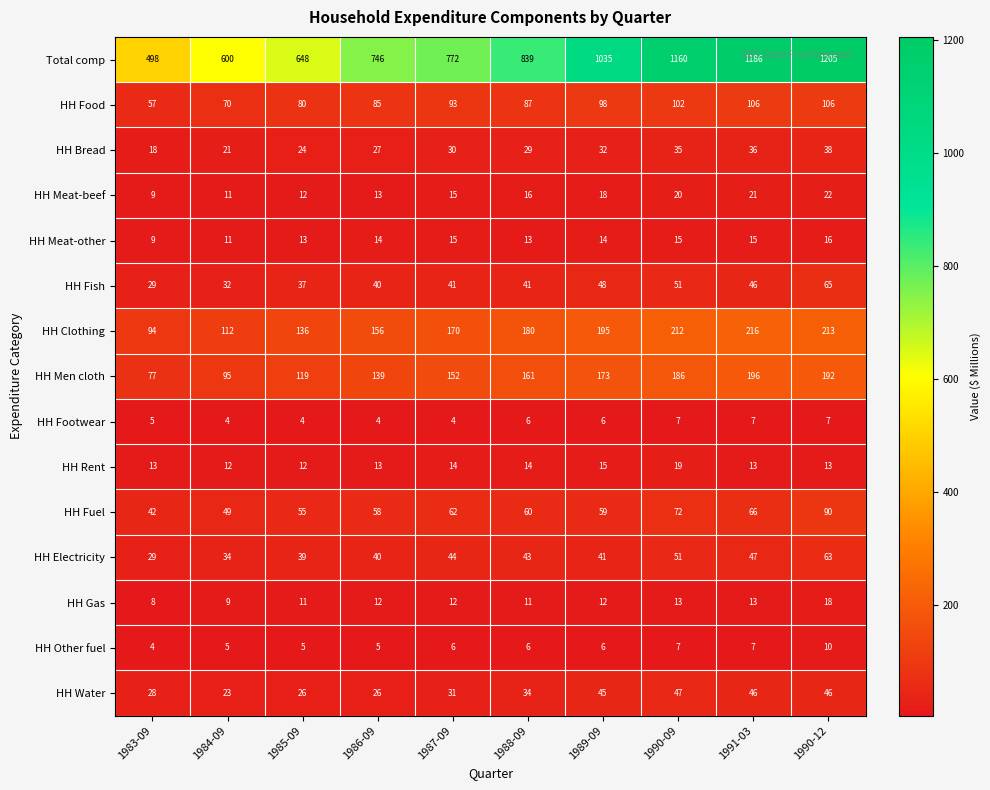

At which category is the sum across all series the highest?

1990-12